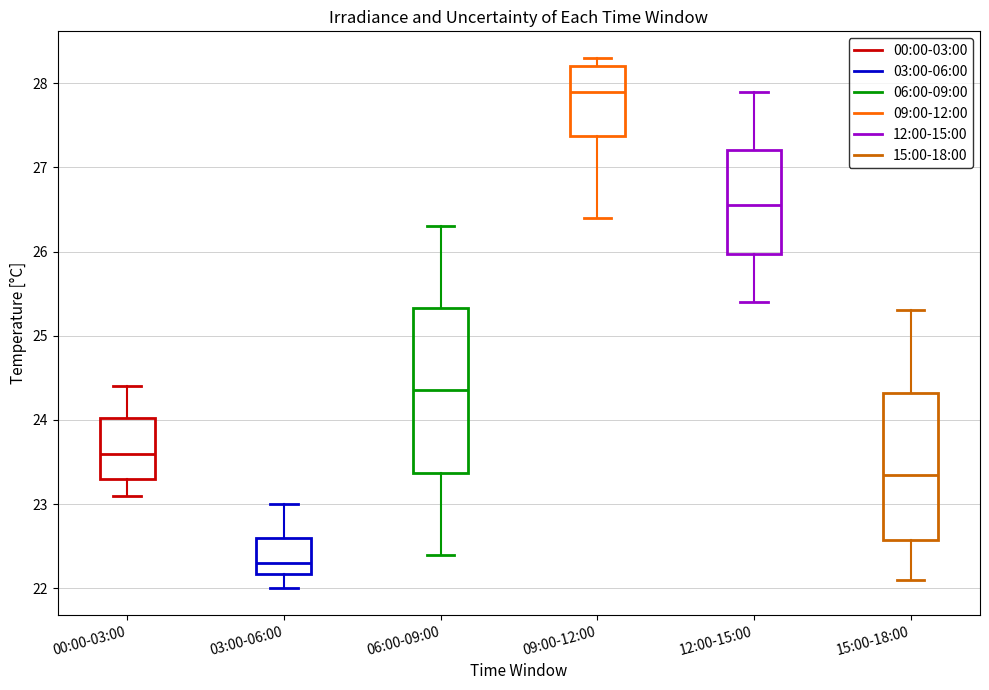

Which box is the tallest, from its lower edge to its upper edge?

06:00-09:00